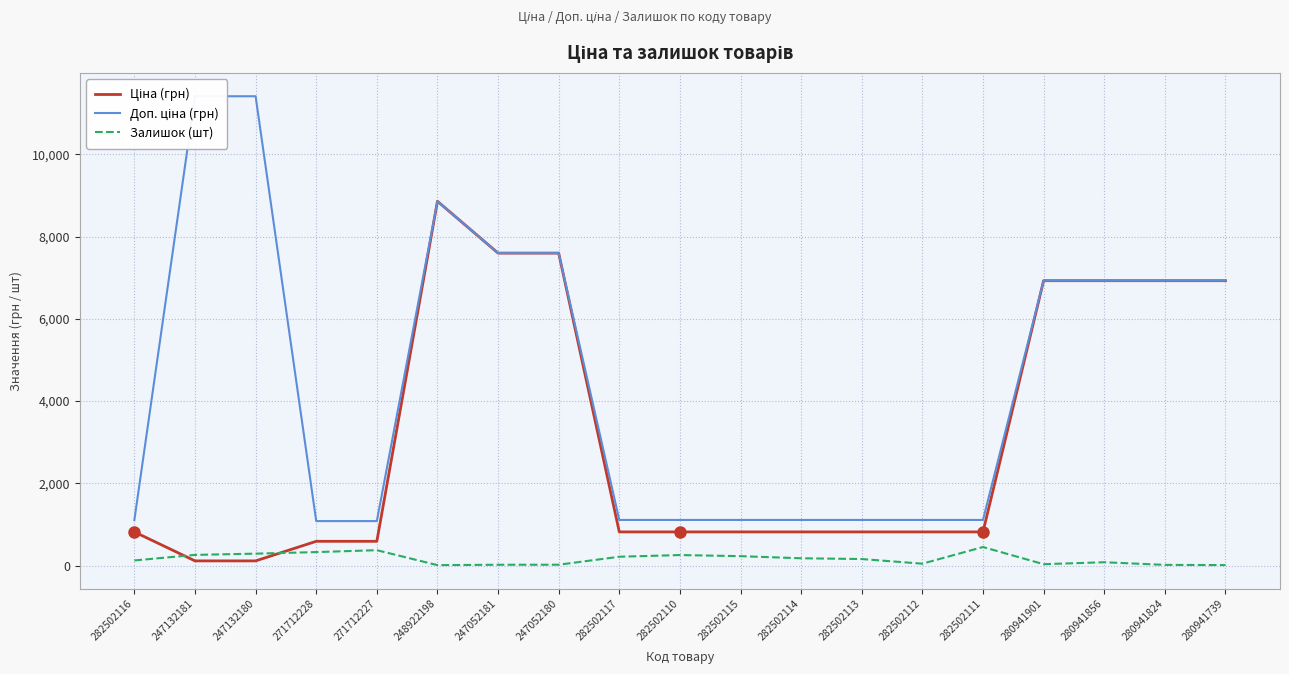

True or false: Залишок (шт) and Доп. ціна (грн) intersect in this chart.

False